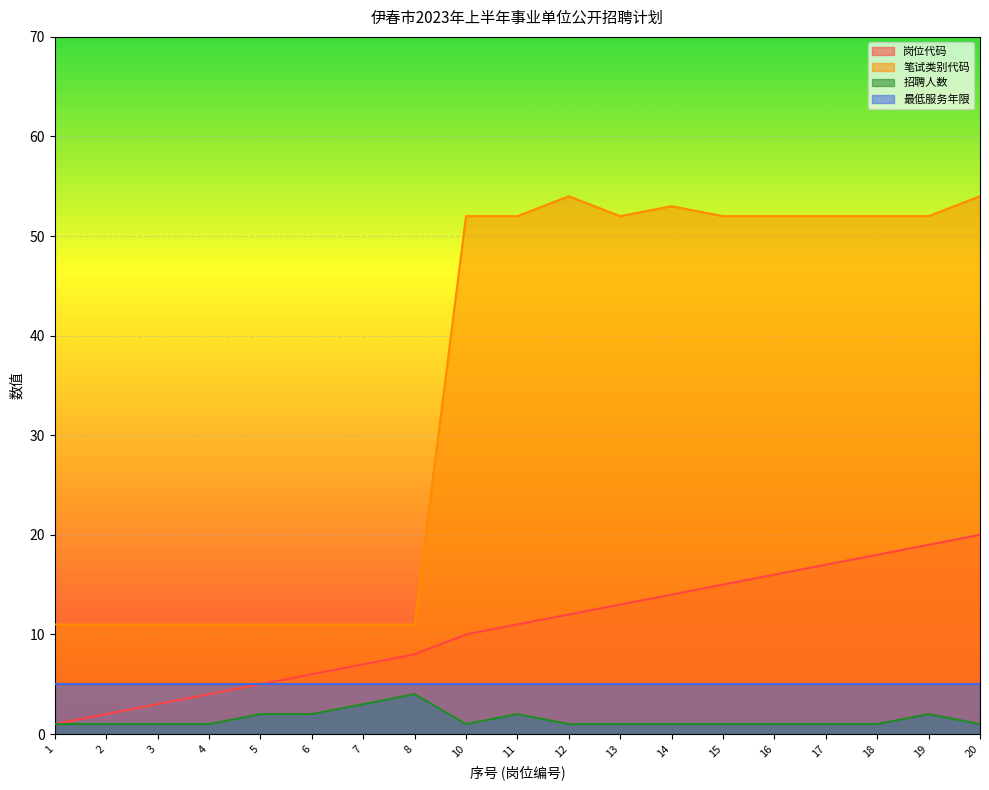

True or false: 笔试类别代码 has a value of 4 at 7.

False